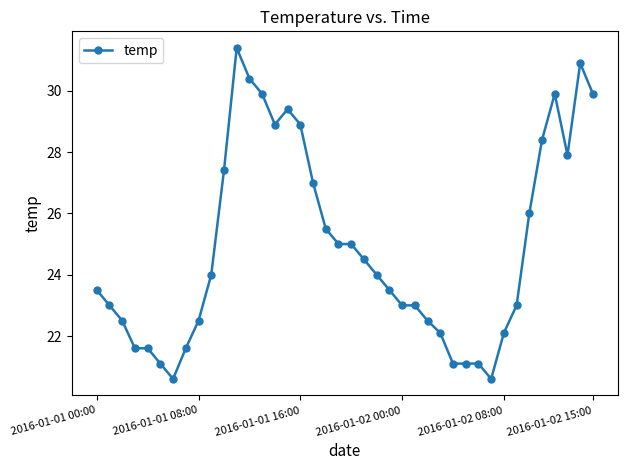

What is the smallest value displayed?

20.6